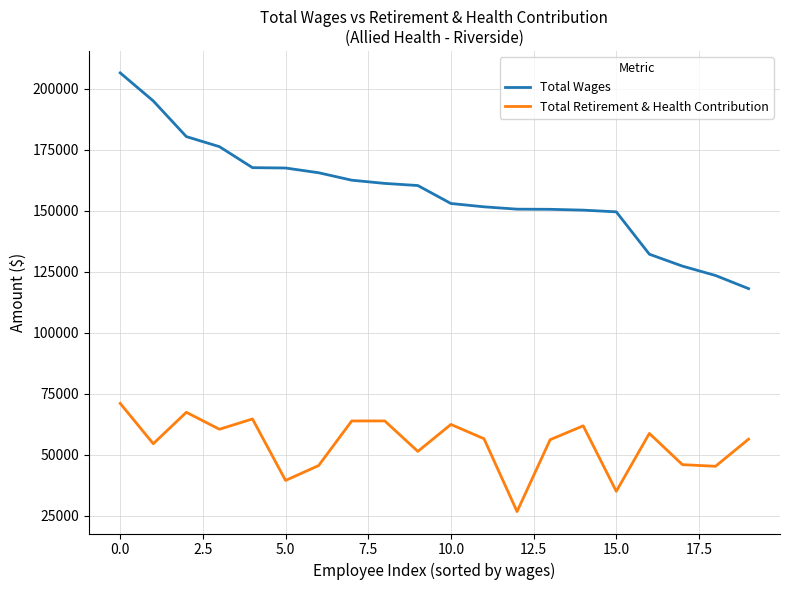

List the series in order of their overall mean, highest first.

Total Wages, Total Retirement & Health Contribution